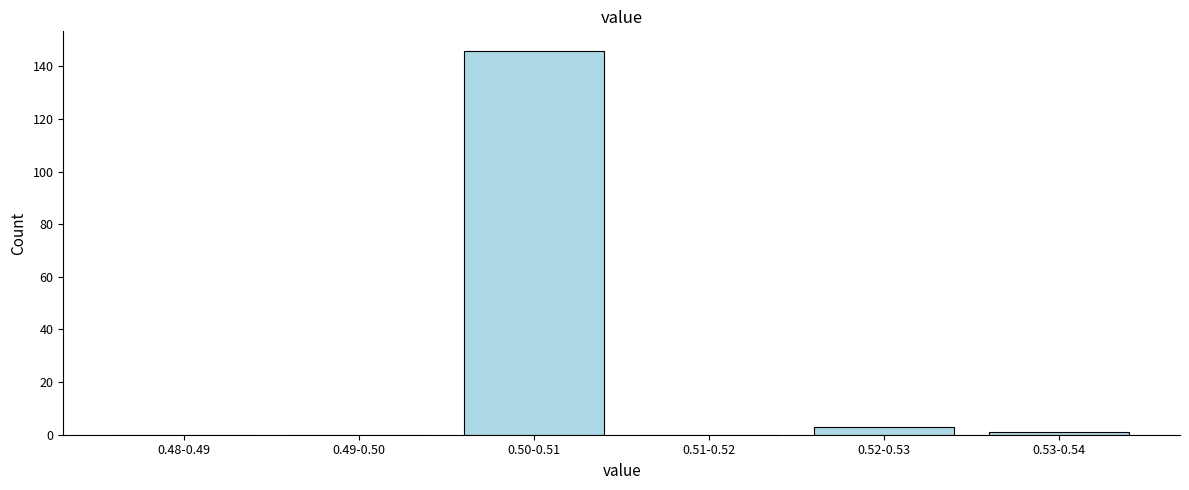

Reading left to right, transcribe all the data shown in this chart.

0.48-0.49=0	0.49-0.50=0	0.50-0.51=146	0.51-0.52=0	0.52-0.53=3	0.53-0.54=1